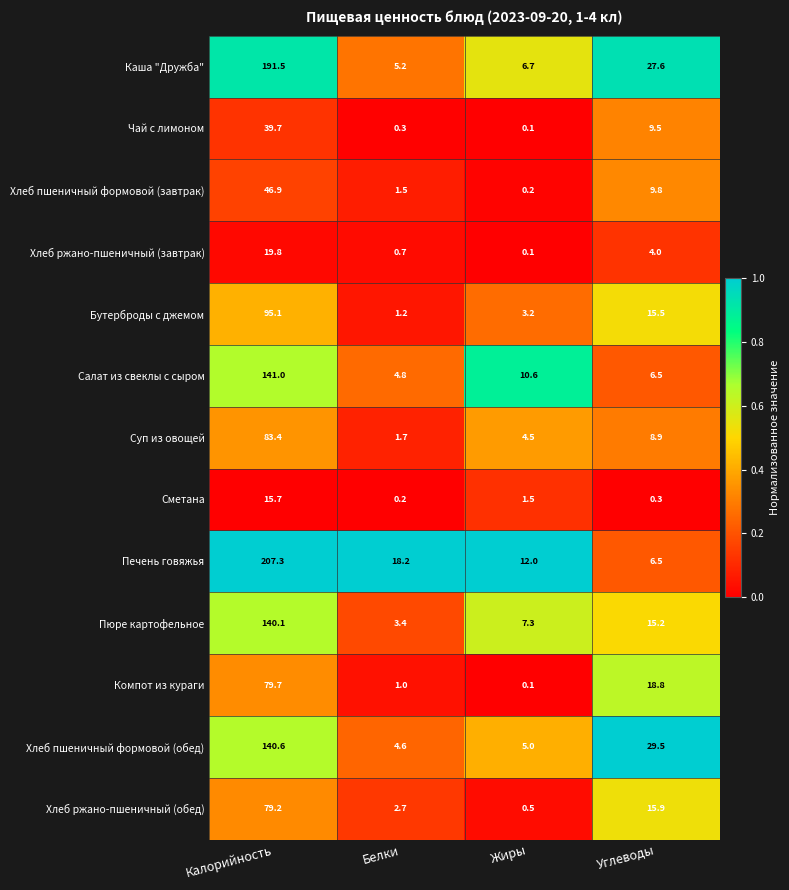

At which category is the sum across all series the highest?

Калорийность